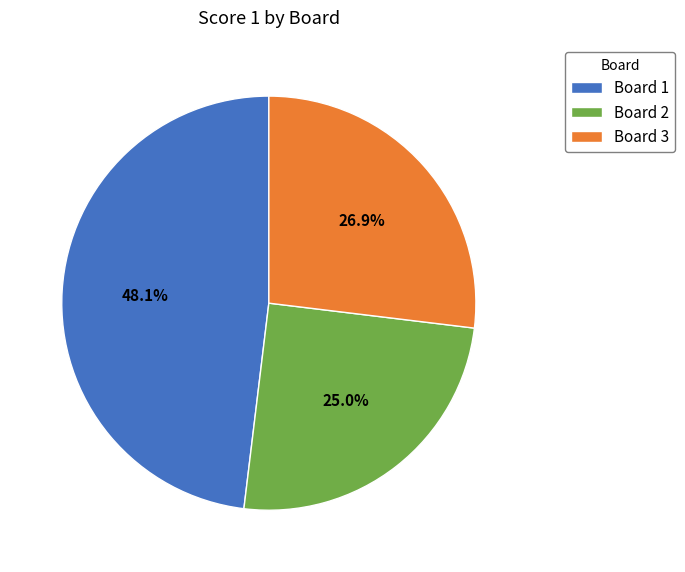

What portion of the pie excludes Board 2?

75.0%